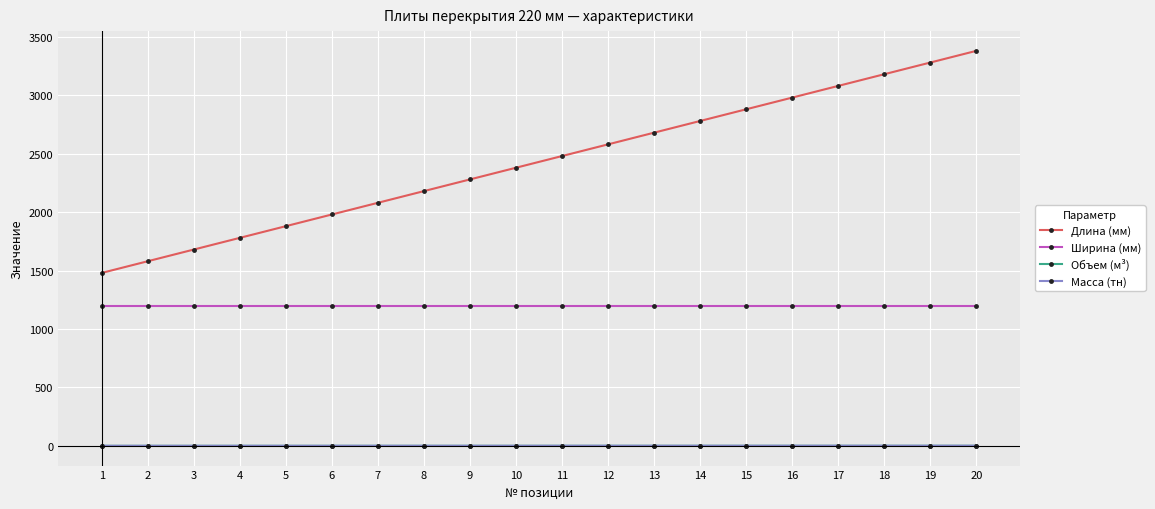

What is the value of the Объем (м³) point at the 4th from the left?

0.5